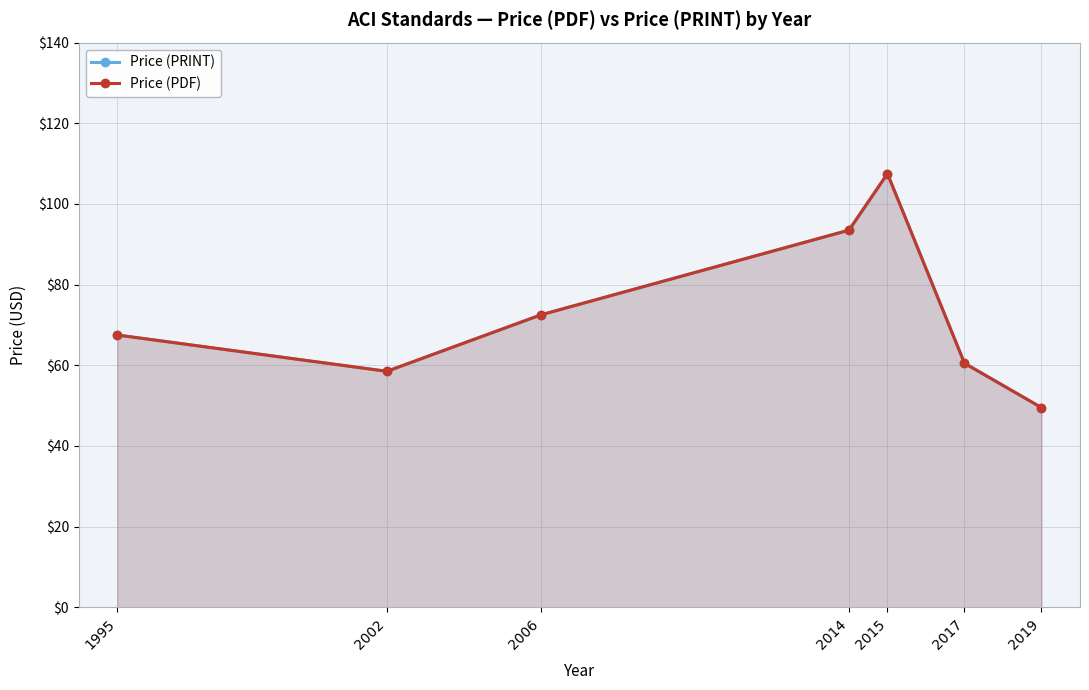

At which category is the sum across all series the highest?

2015